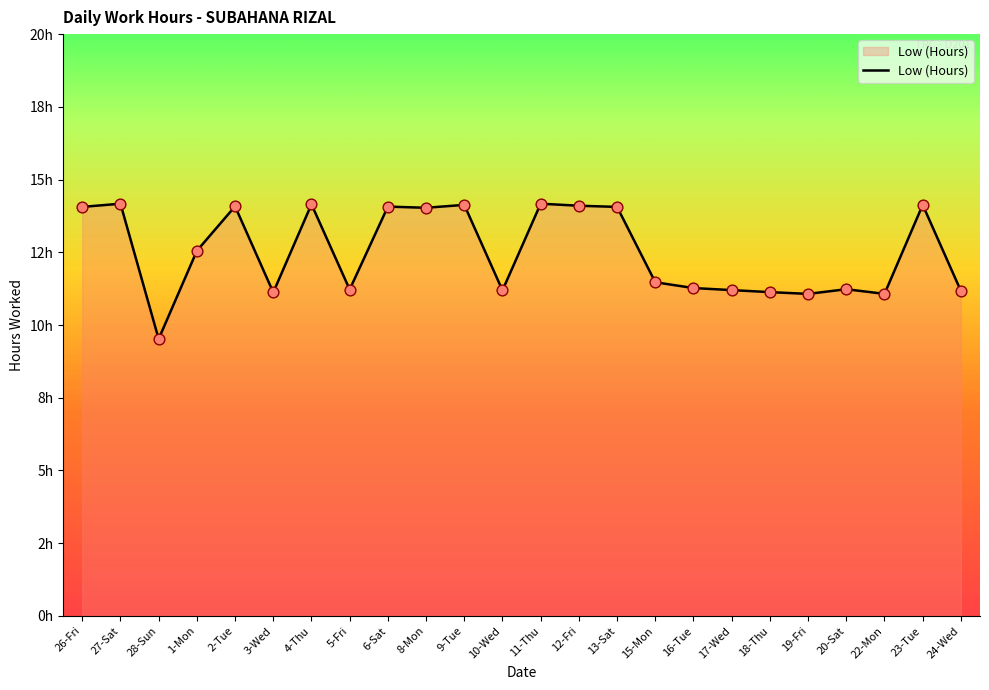

What is the ratio of the value at 19-Fri to the value at 16-Tue?

1.0